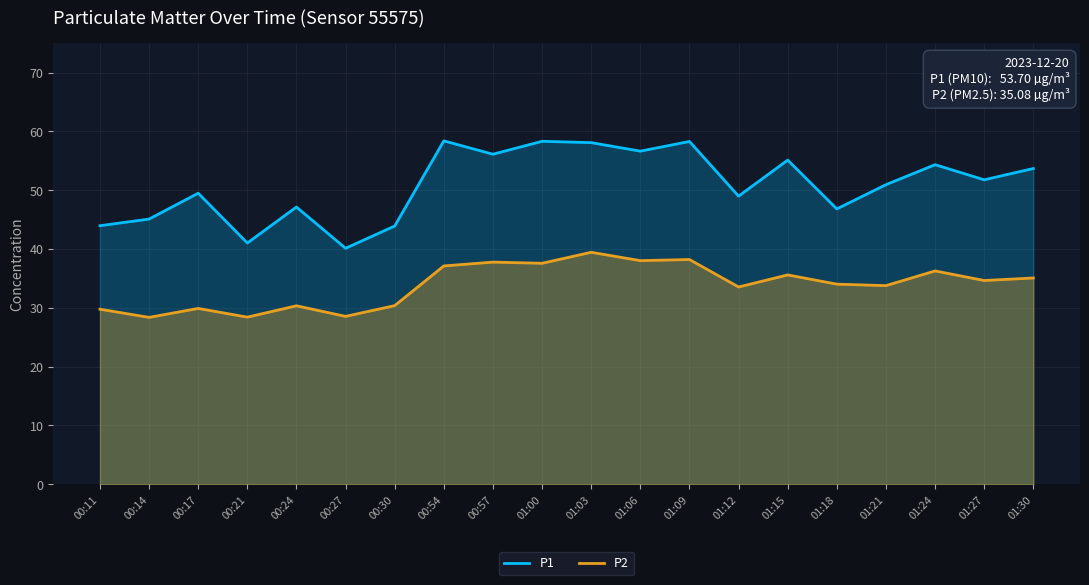

The value of P1 at 01:24 is 54.4. True or false?

True